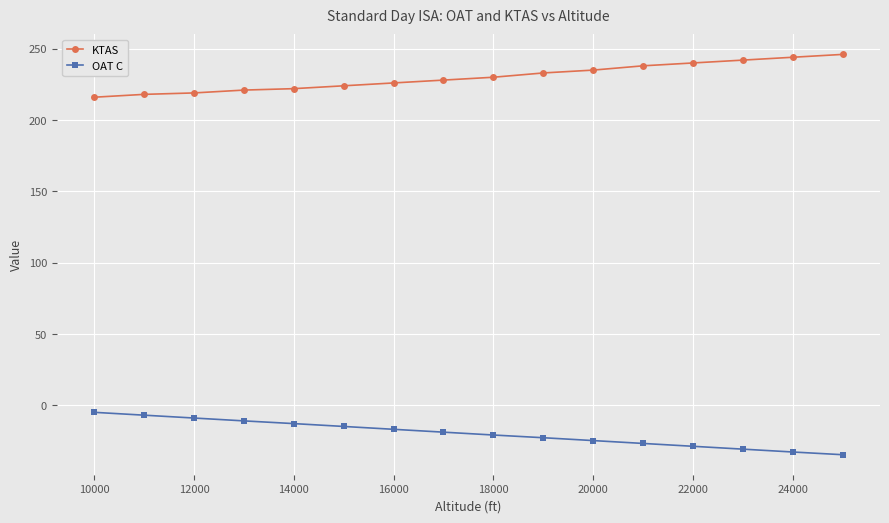

What is the value of the KTAS point at the 3rd from the left?

219.0